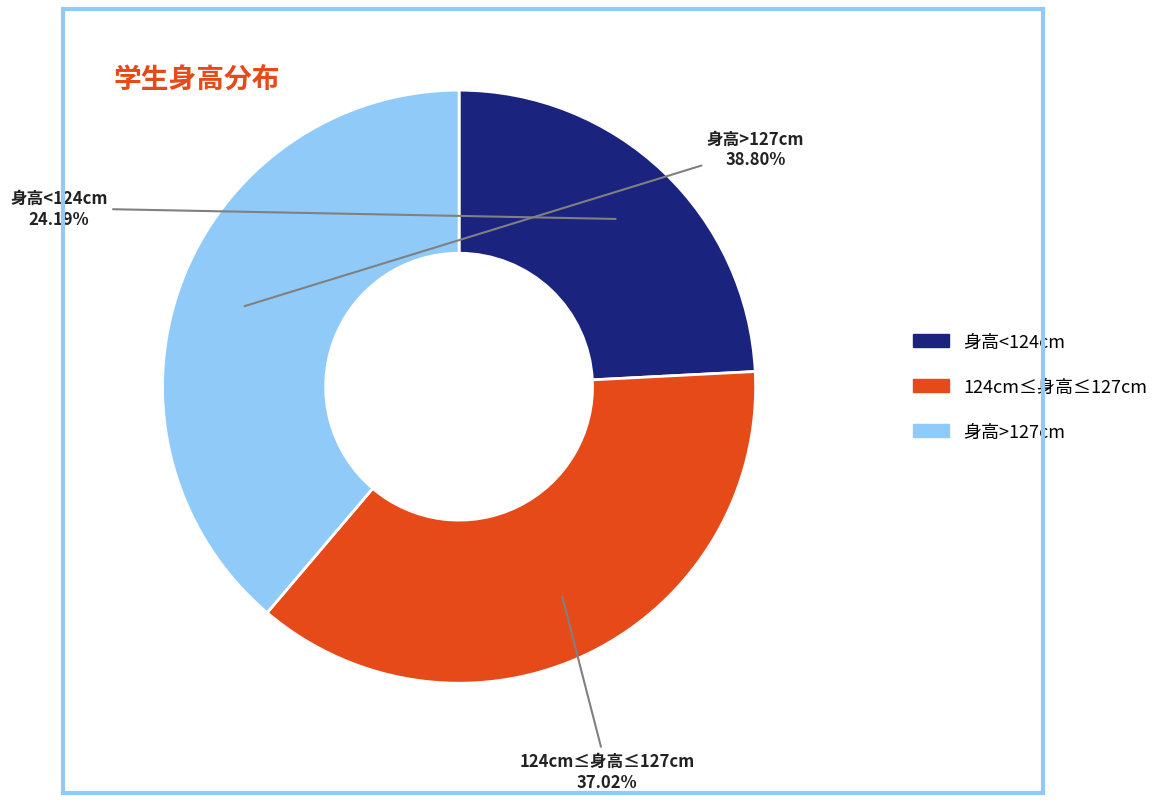

Is there a majority slice in this chart?

No